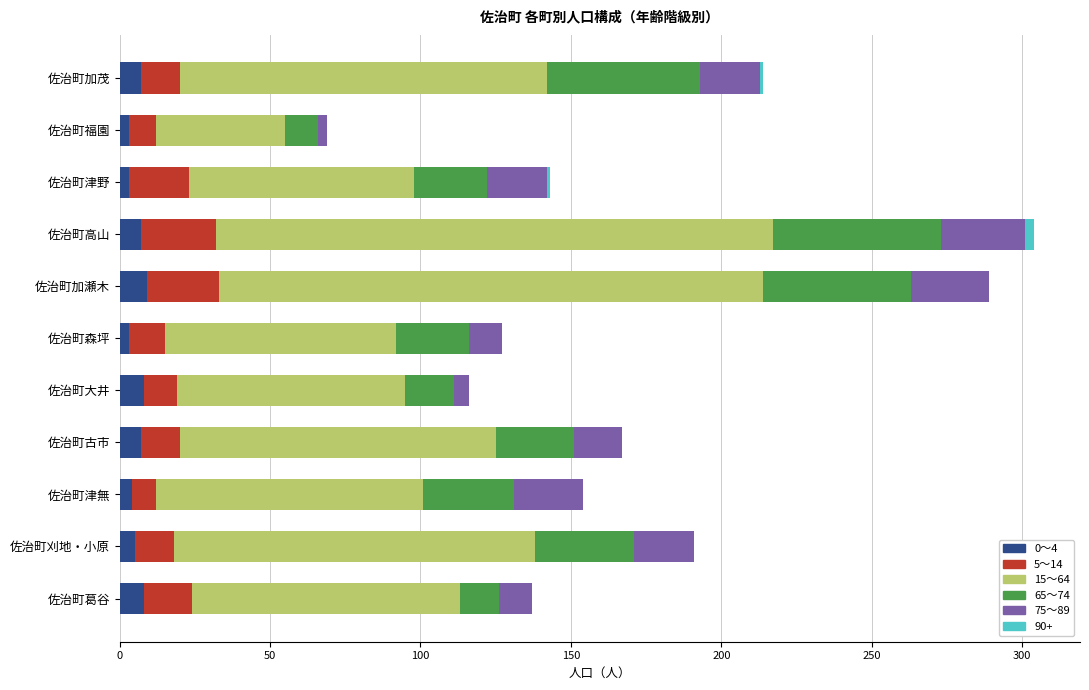

How many distinct data groups are displayed?

6